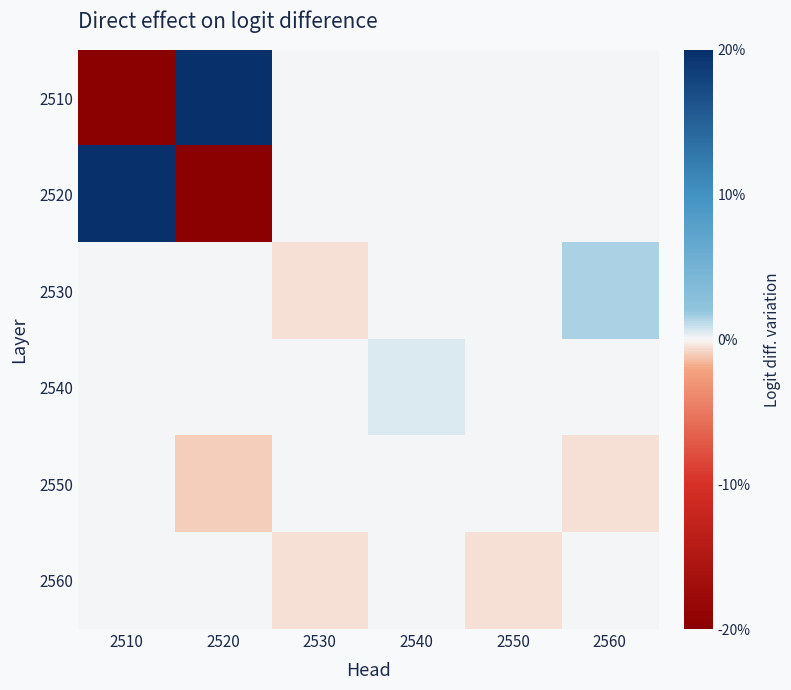

Reading left to right, list all the values displayed in this chart.

2510: 2510=-1.0	2520=1.0	2530=0.0	2540=0.0	2550=0.0	2560=0.0
2520: 2510=1.0	2520=-1.0	2530=0.0	2540=0.0	2550=0.0	2560=0.0
2530: 2510=0.0	2520=0.0	2530=-0.0	2540=0.0	2550=0.0	2560=0.1
2540: 2510=0.0	2520=0.0	2530=0.0	2540=0.0	2550=0.0	2560=0.0
2550: 2510=0.0	2520=-0.0	2530=0.0	2540=0.0	2550=0.0	2560=-0.0
2560: 2510=0.0	2520=0.0	2530=-0.0	2540=0.0	2550=-0.0	2560=0.0